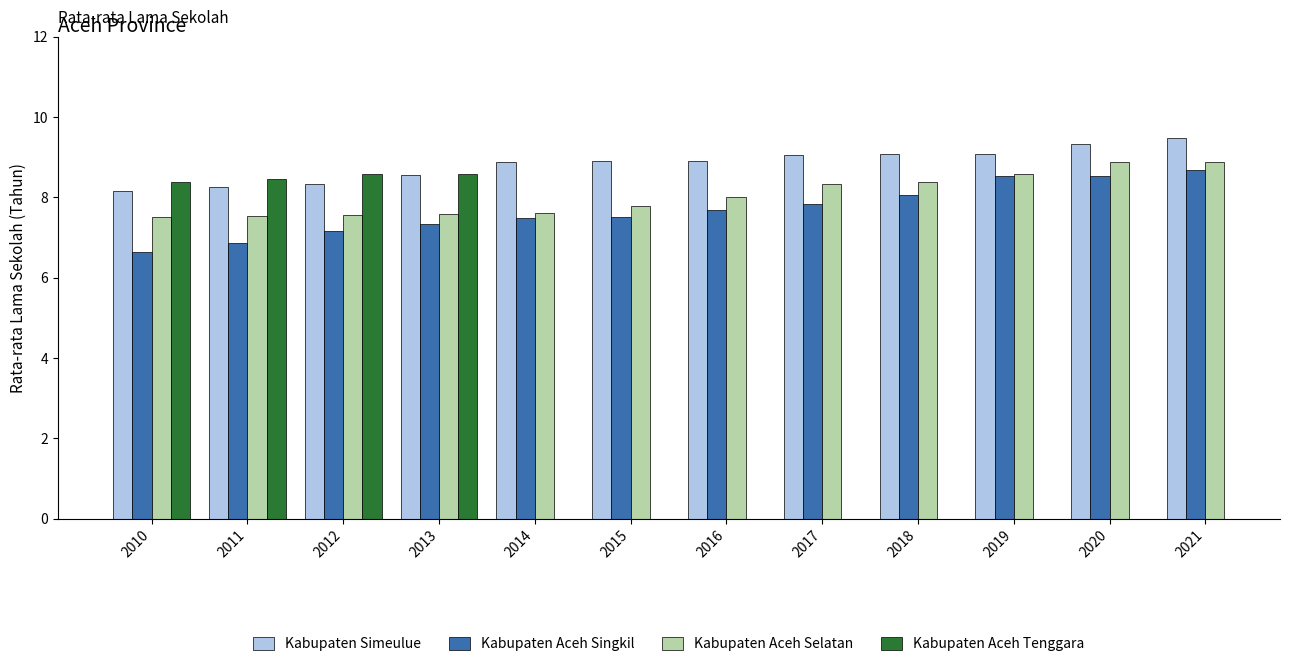

Is the value of Kabupaten Aceh Selatan at 2018 greater than the value of Kabupaten Aceh Tenggara at 2019?

No